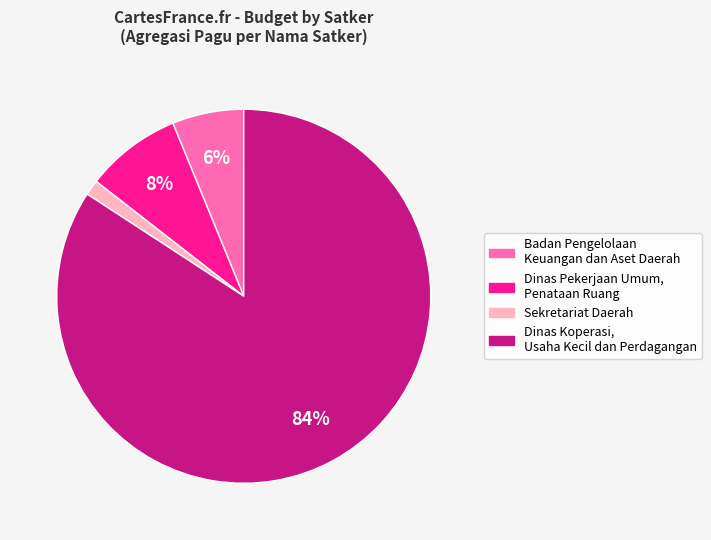

Do Badan Pengelolaan Keuangan dan Aset Daerah and Dinas Koperasi, Usaha Kecil dan Perdagangan together represent more than half of the pie?

Yes